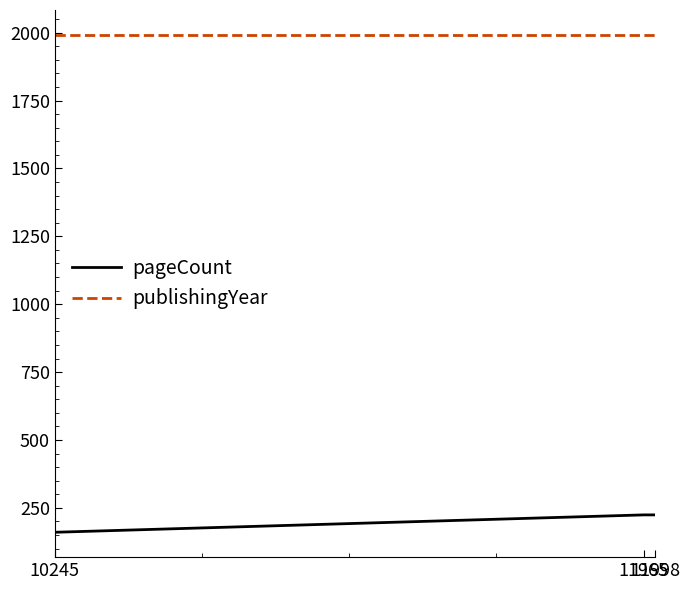

Is it true that pageCount equals 274 at 10245?

False